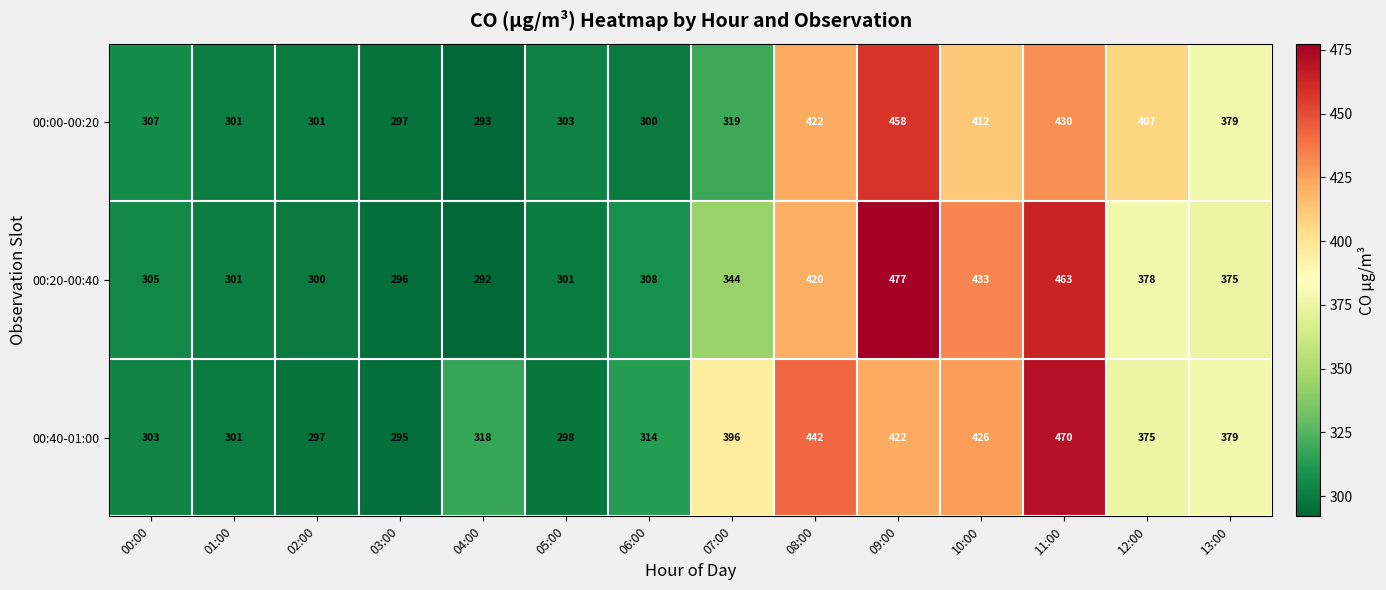

List the series in order of their peak value, highest first.

00:20-00:40, 00:40-01:00, 00:00-00:20